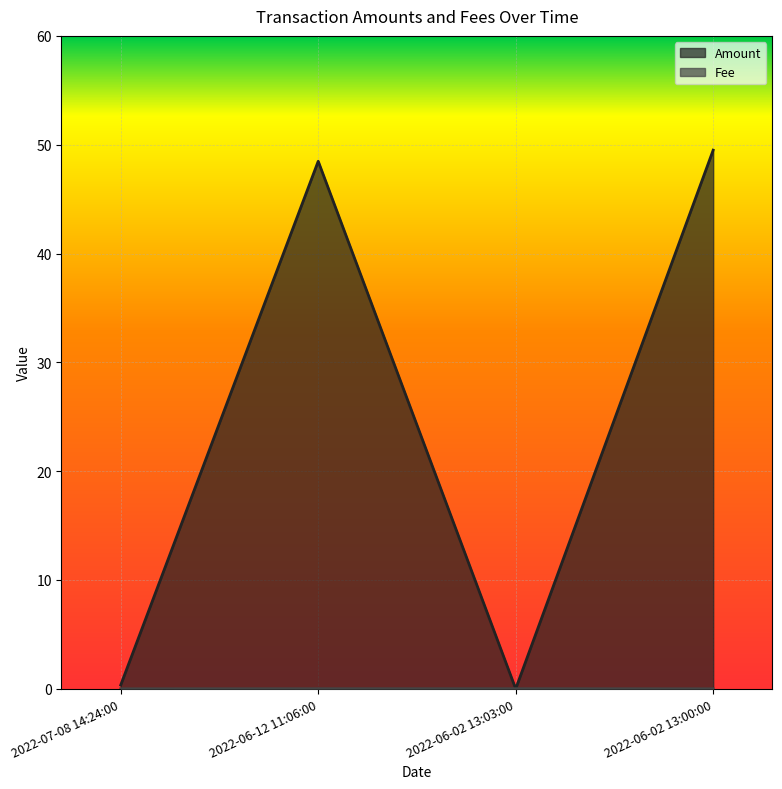

Where do Amount and Fee first cross each other?

2022-06-12 11:06:00 and 2022-06-02 13:03:00